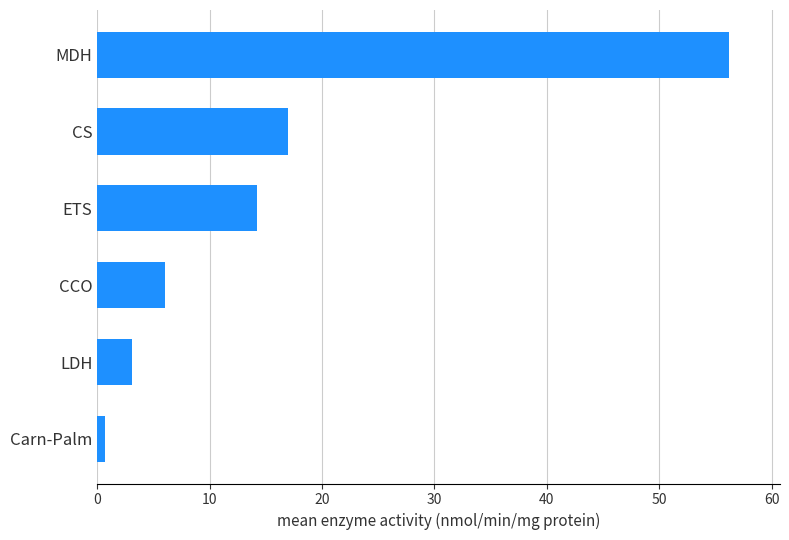

How many series are shown in this chart?

1